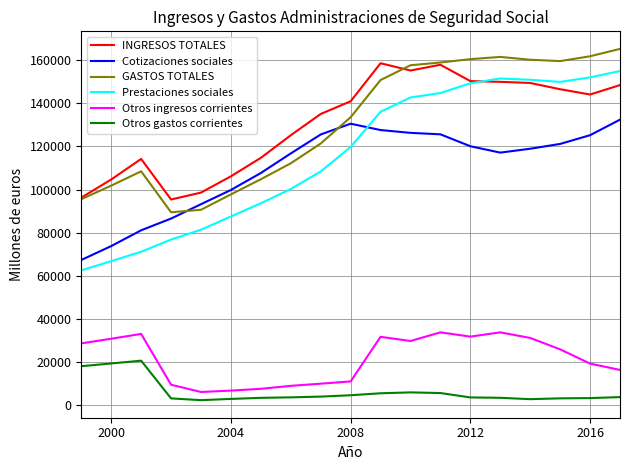

Which series has the largest range (max minus min)?

Prestaciones sociales